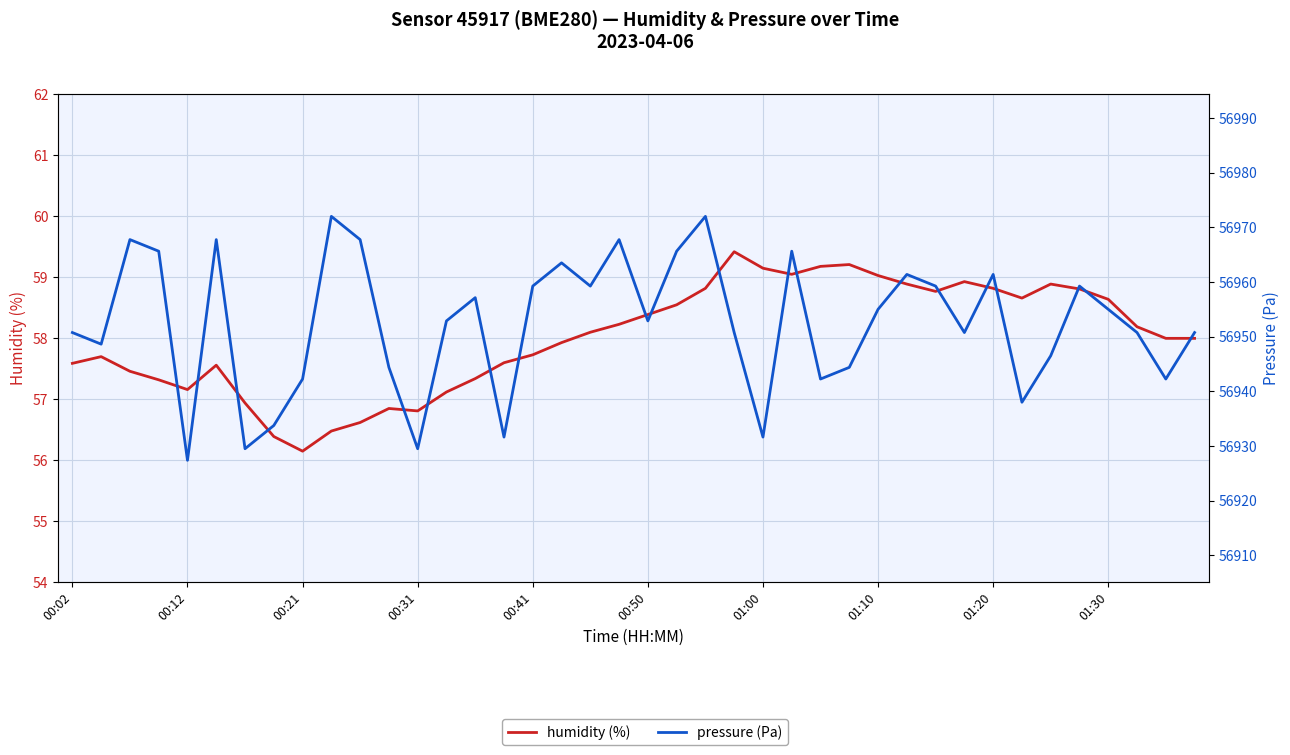

Where is the first local minimum for pressure?

00:12